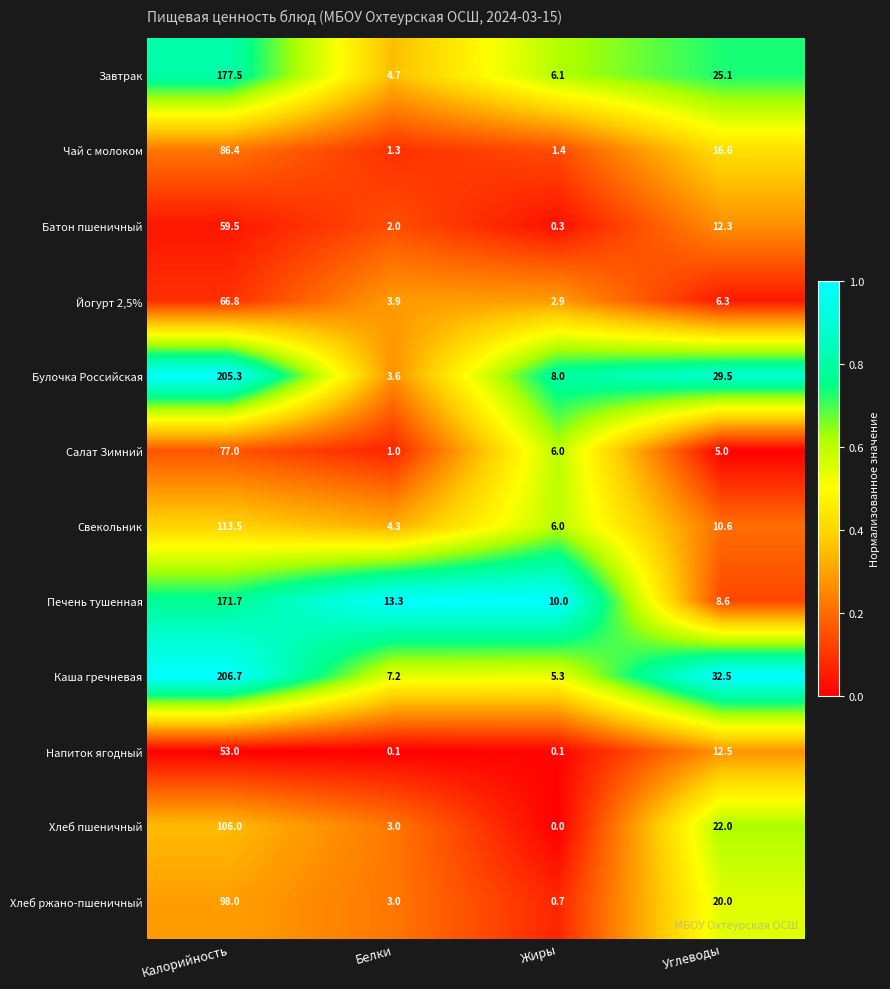

At how many categories does at least one series exceed 0?

4